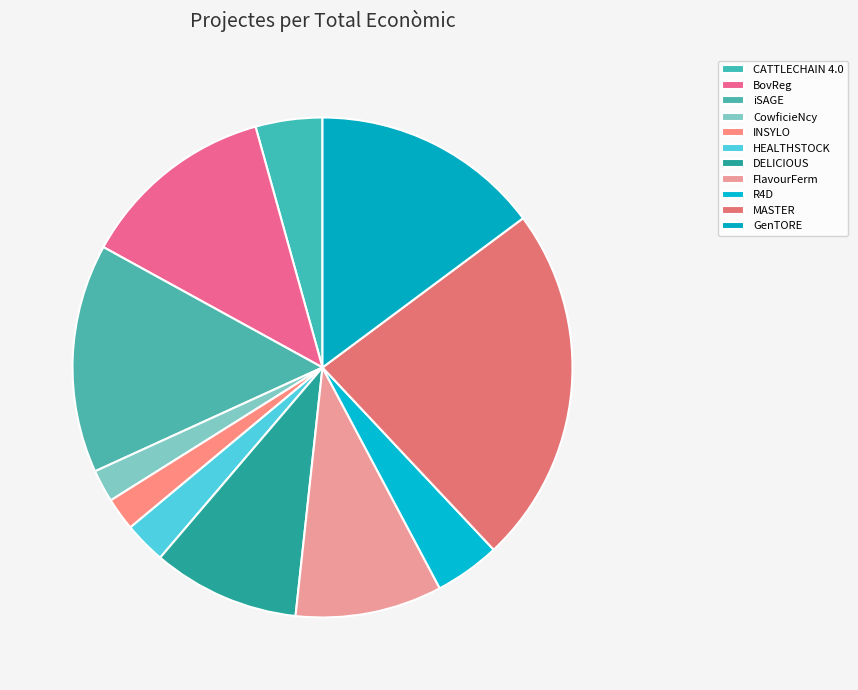

To the nearest percent, what portion does iSAGE represent?

15%